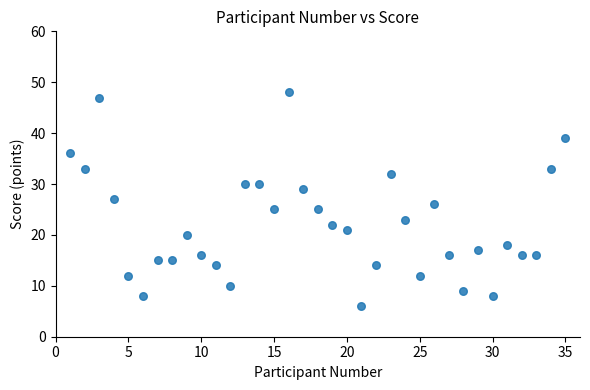

What is the range of Y values (max minus min)?

42